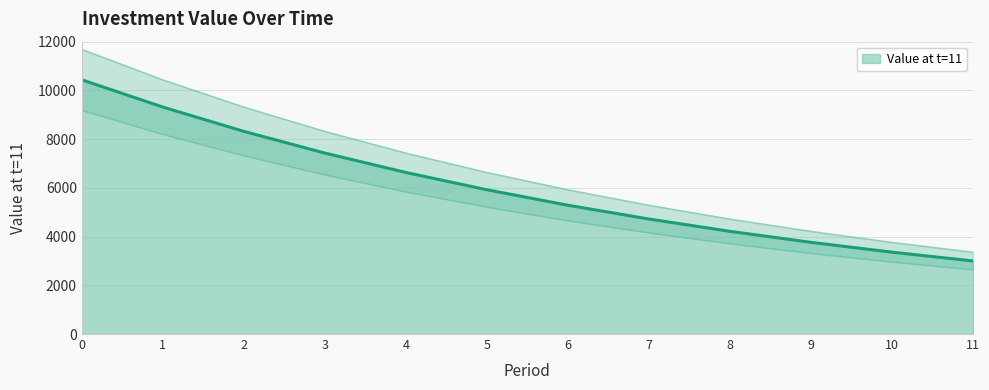

What is the maximum value shown in the chart?

10435.6